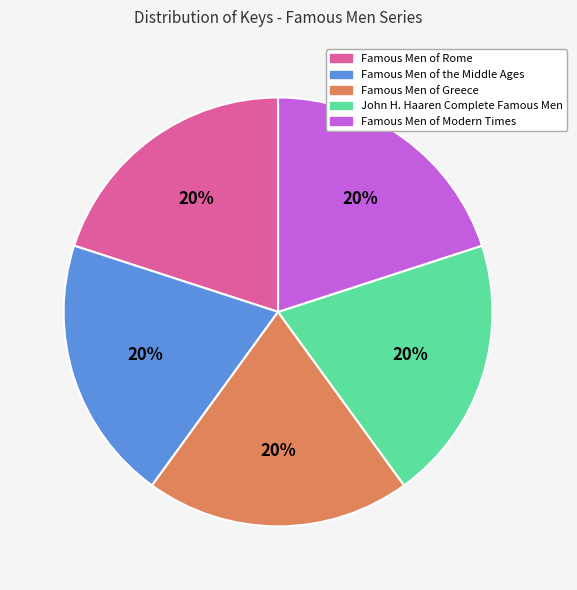

True or false: Famous Men of the Middle Ages accounts for 29% of the total.

False